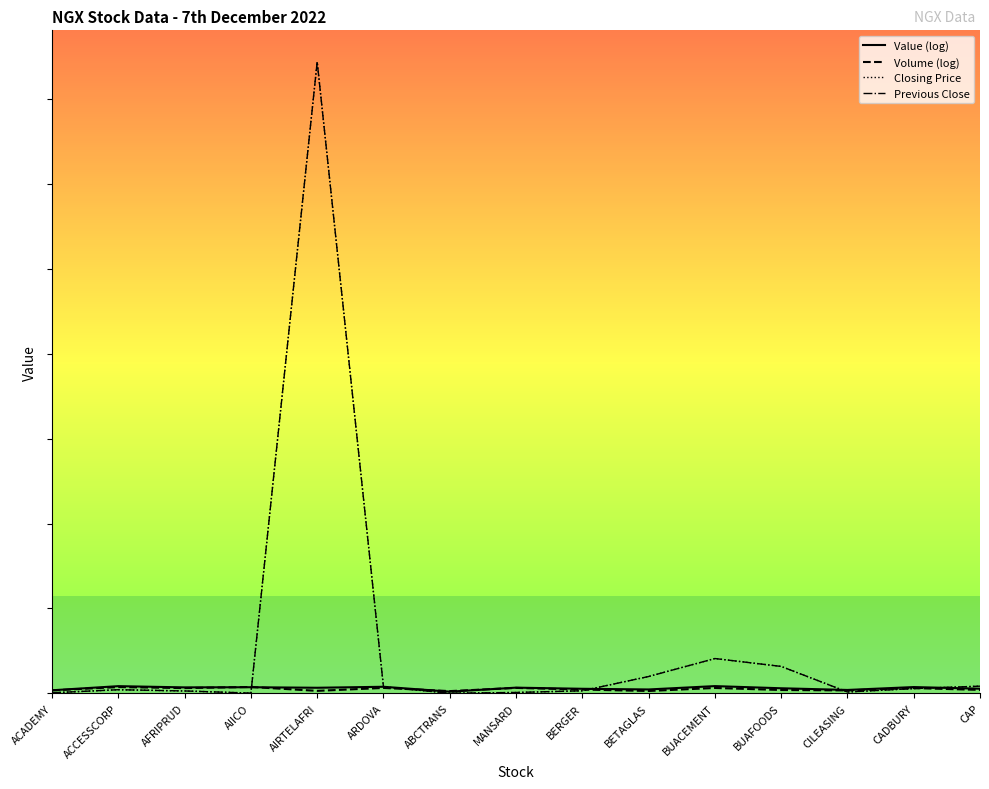

Is it true that Volume (log) equals 12.3 at AFRIPRUD?

True